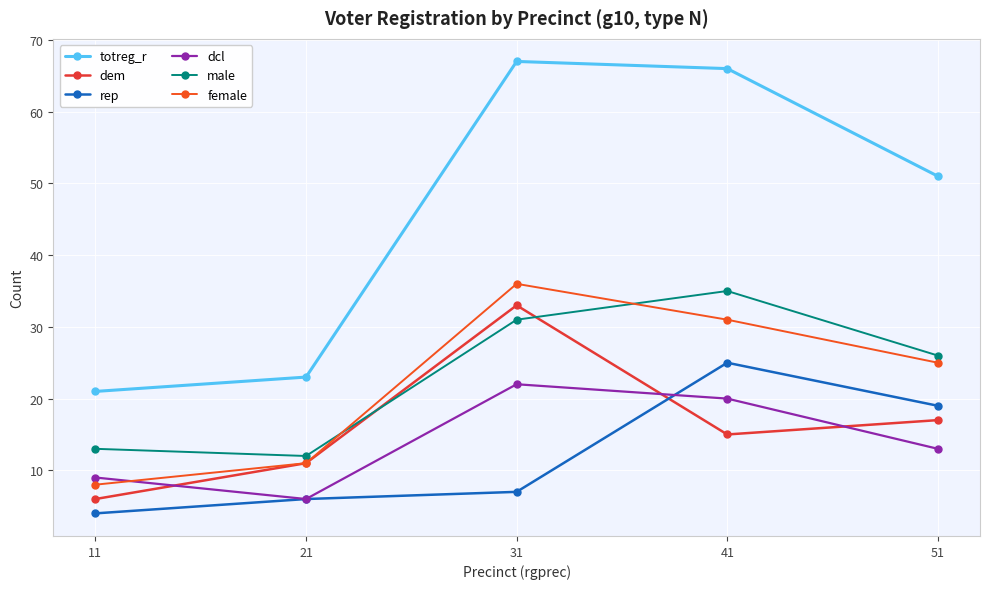

Which series has the largest total across all categories?

totreg_r